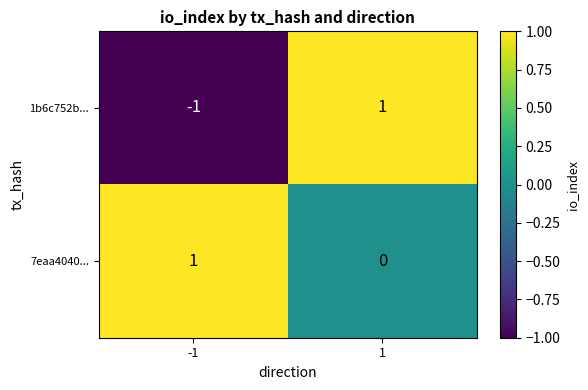

Which series changed the most between -1 and 1?

1b6c752b...